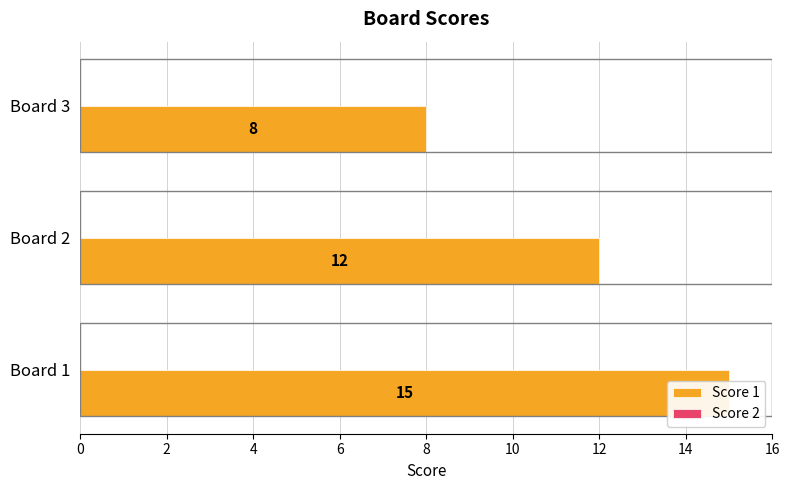

Reading left to right, list all the values displayed in this chart.

Score 1: 0=15.0	2=12.0	4=8.0
Score 2: 0=0.3	2=0.3	4=0.3